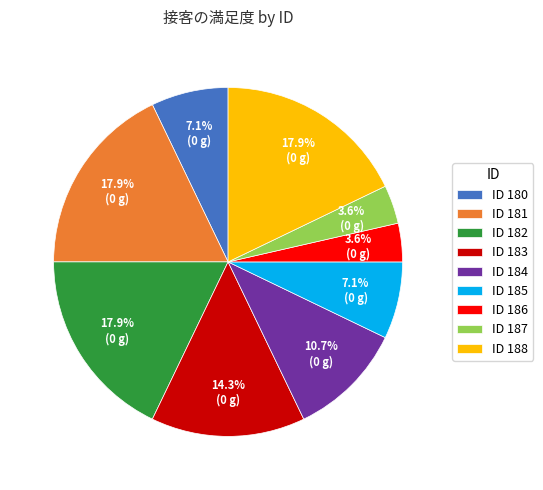

To the nearest percent, what is the average slice percentage?

11%